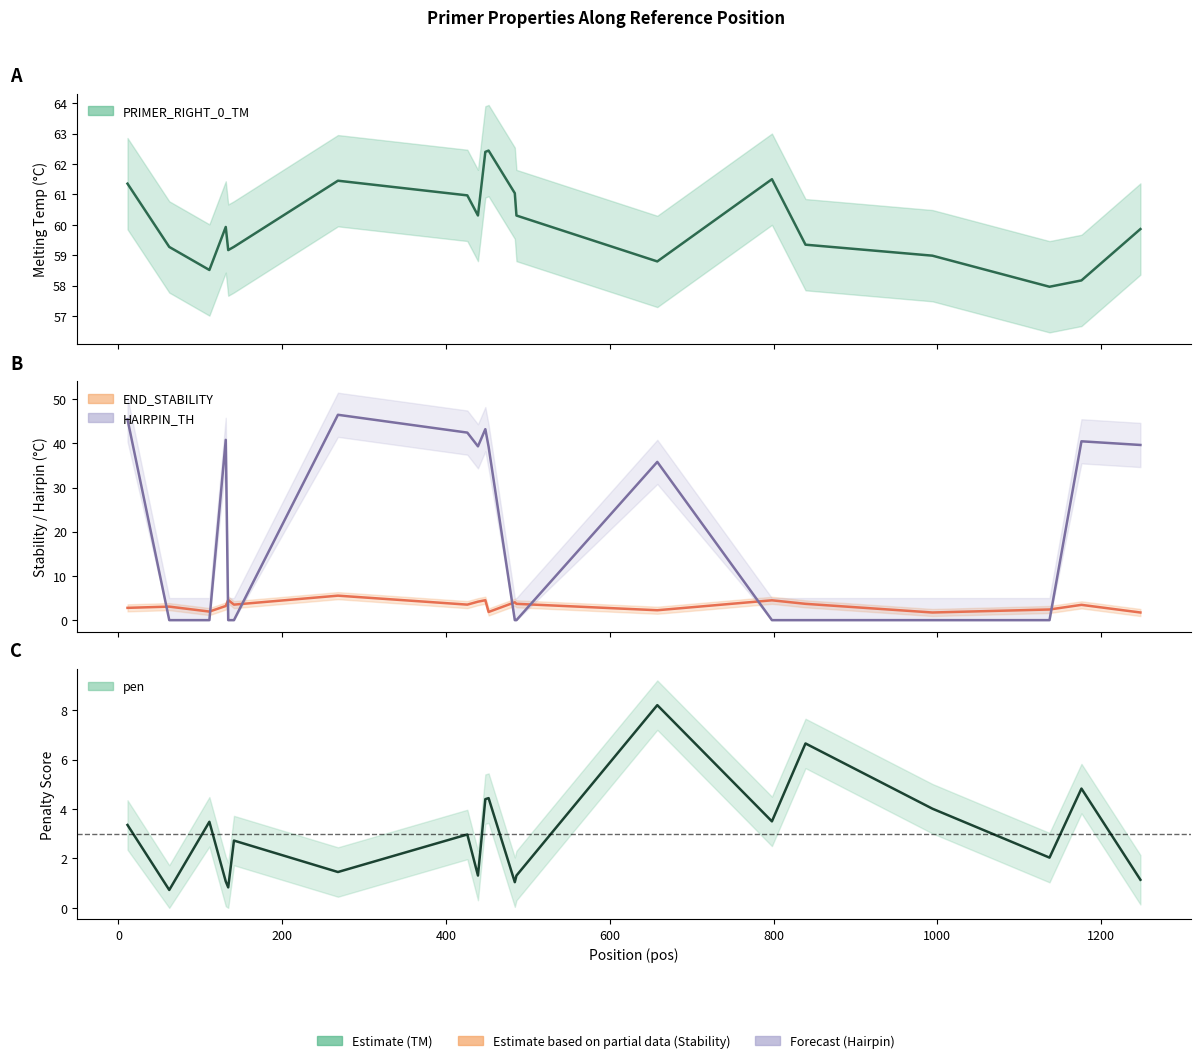

Which series has the widest spread of values?

HAIRPIN_TH